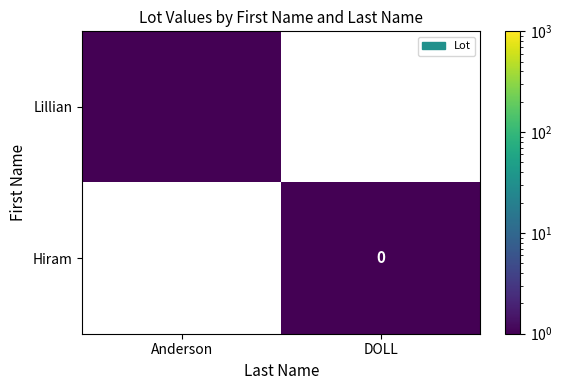

Which category has the highest value in the Lillian series?

Anderson